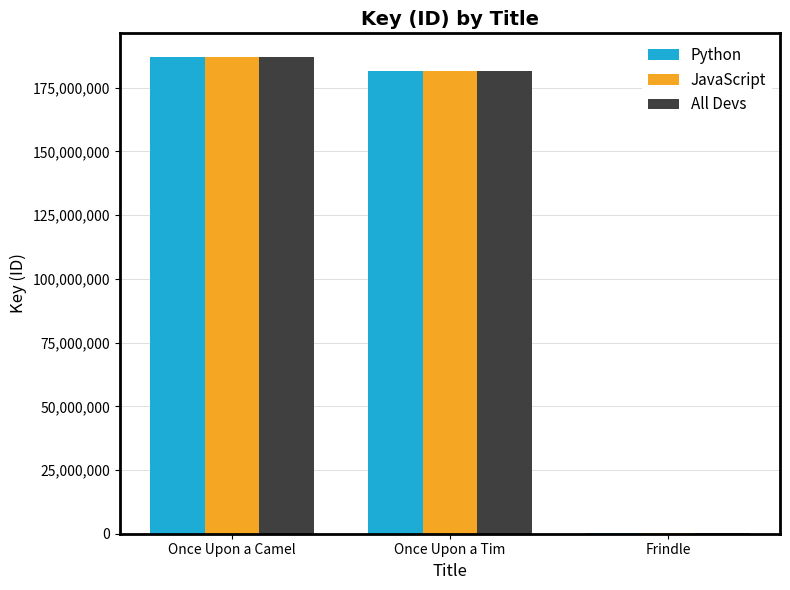

True or false: All Devs has a value of 187003424 at Once Upon a Camel.

True